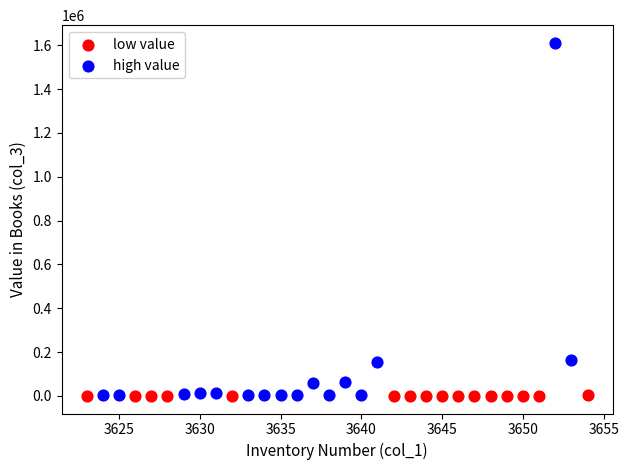

What are all the series names shown in the legend?

low value, high value